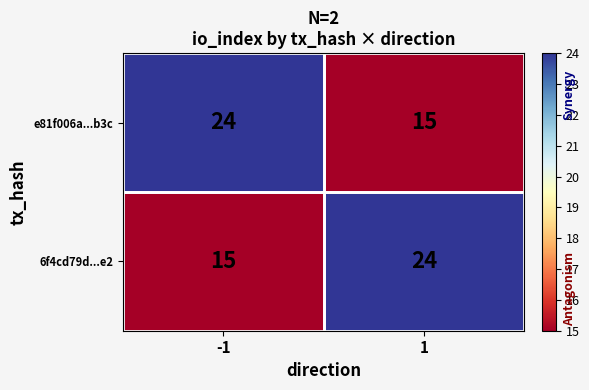

True or false: e81f006a...b3c has a value of 25 at 1.

False